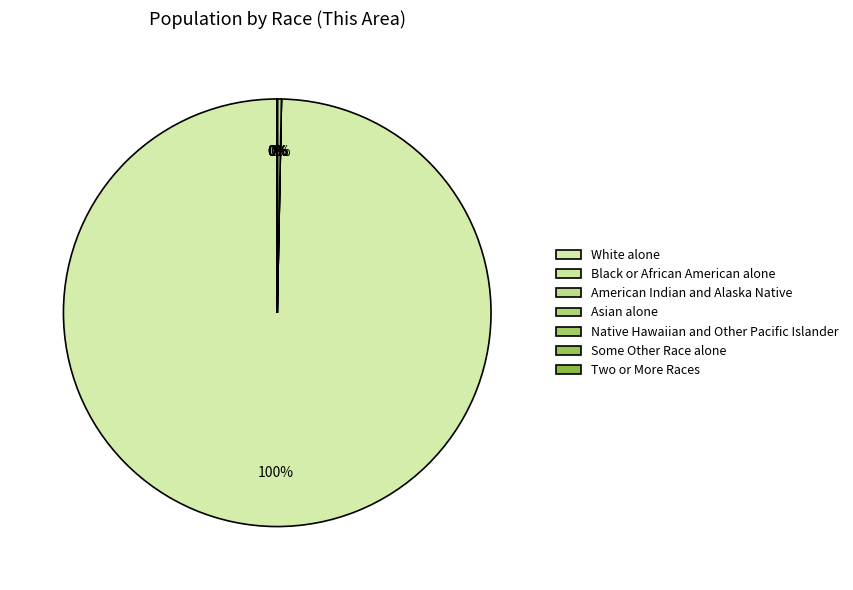

True or false: Native Hawaiian and Other Pacific Islander accounts for 1% of the total.

False